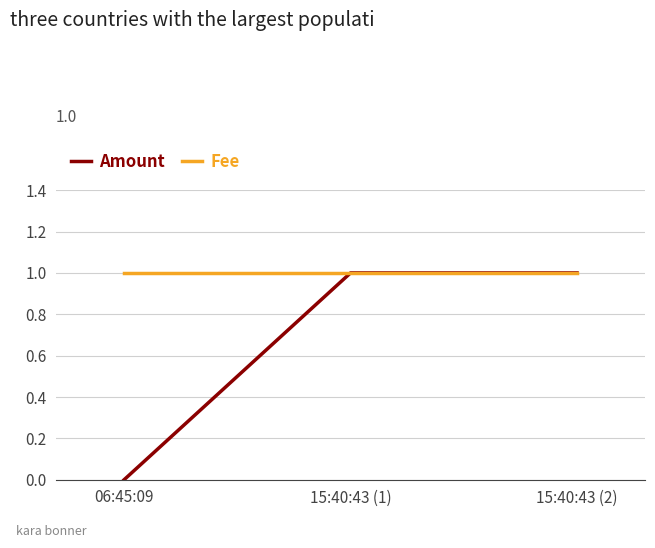

How many distinct data groups are displayed?

2